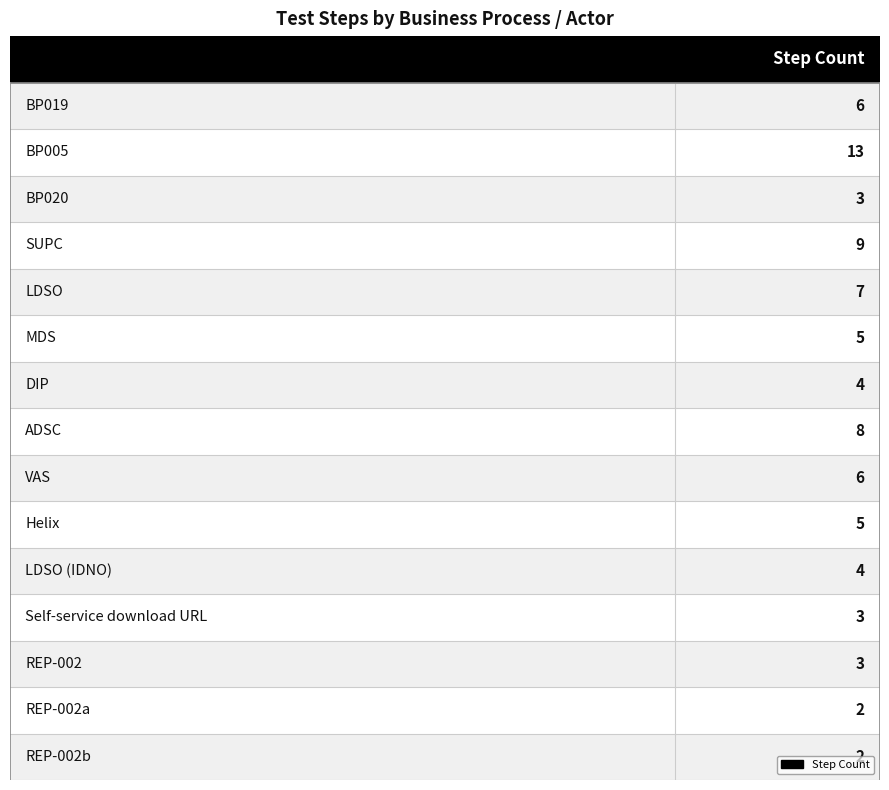

How many values are below 5?

7